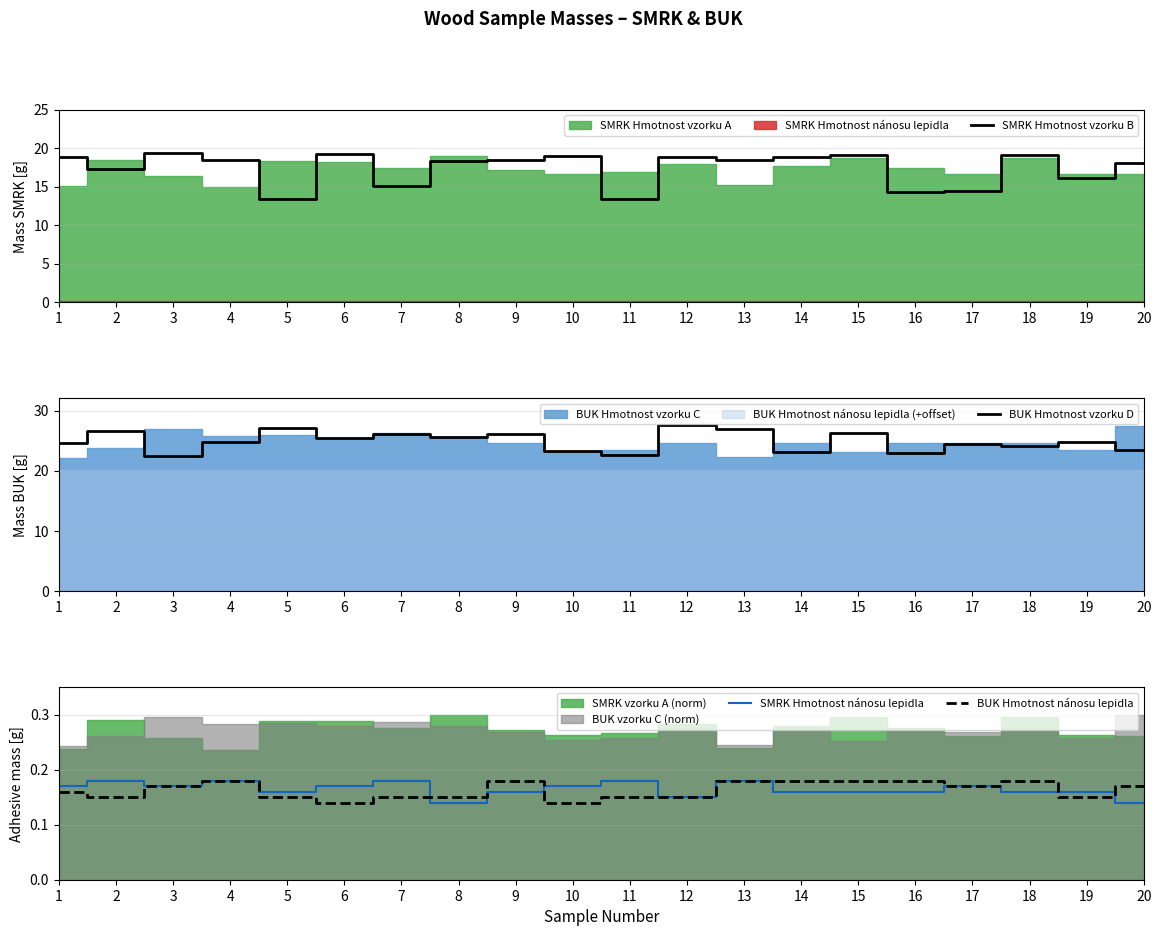

Which label corresponds to the smallest value in the chart?

8